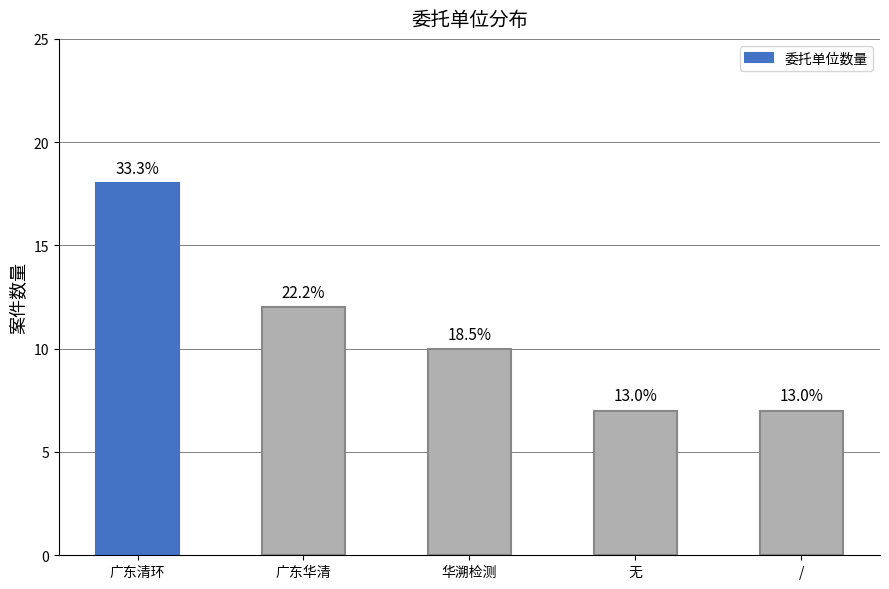

Reading left to right, extract all data points from this chart.

广东清环=18	广东华清=12	华溯检测=10	无=7	/=7